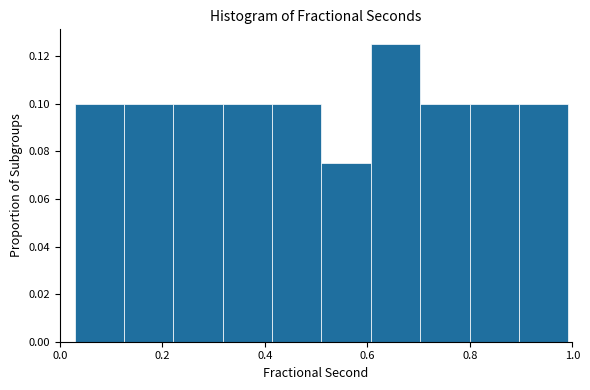

Reading left to right, transcribe this chart: for each bar, give the range it covers on the x-axis and its height. Neither the bar edges nor the heights are printed on the chart, so give them approximately, as read against the axes.

0.02 to 0.12: 0.100
0.12 to 0.22: 0.100
0.22 to 0.32: 0.100
0.32 to 0.42: 0.100
0.42 to 0.52: 0.100
0.52 to 0.60: 0.076
0.60 to 0.70: 0.126
0.70 to 0.80: 0.100
0.80 to 0.90: 0.100
0.90 to 1.00: 0.100